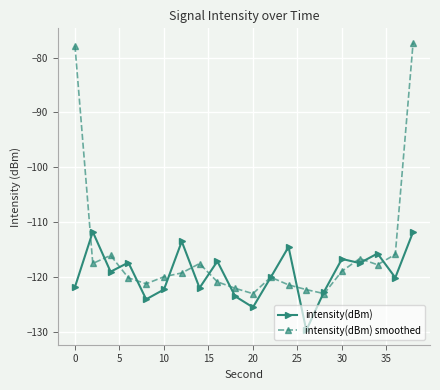

List the series in order of their peak value, highest first.

intensity(dBm) smoothed, intensity(dBm)